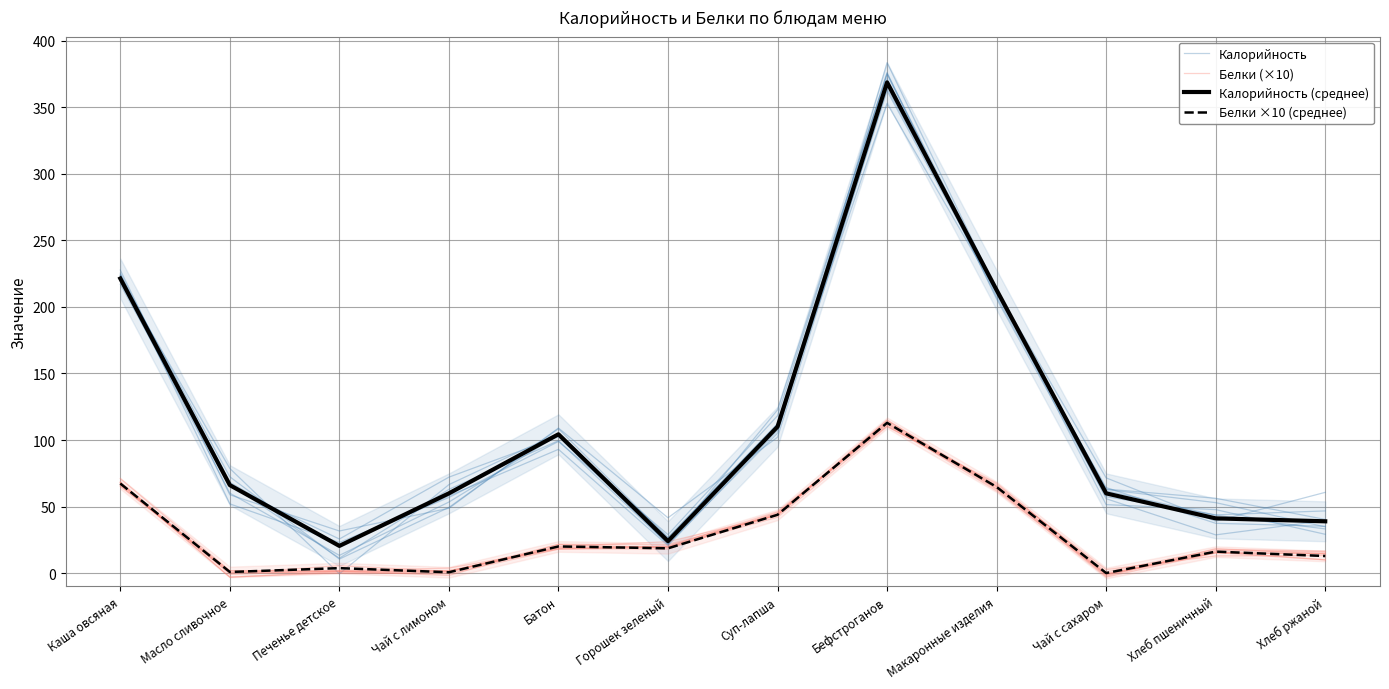

What is the label of the 8th point from the right?

Батон